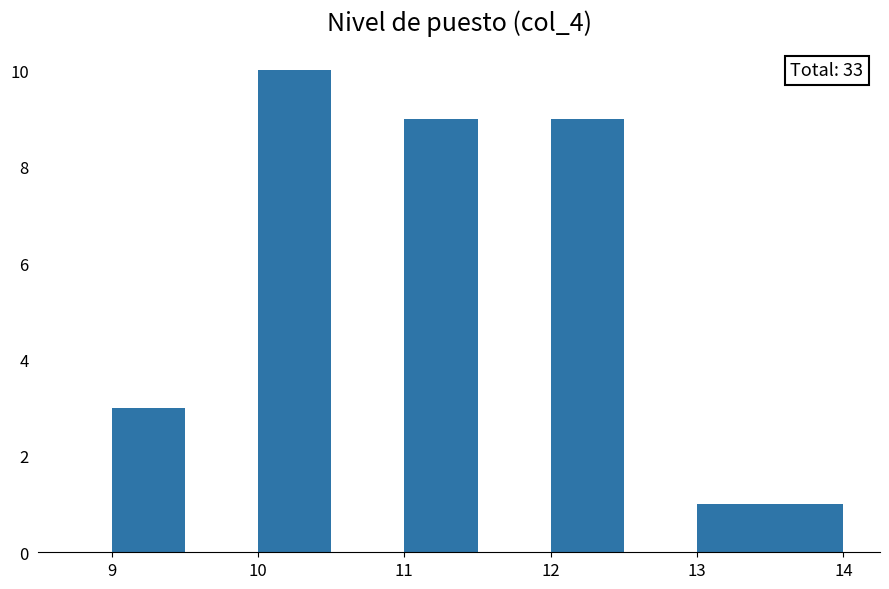

Over which range of the x-axis is the bar tallest?

10.0 to 10.5